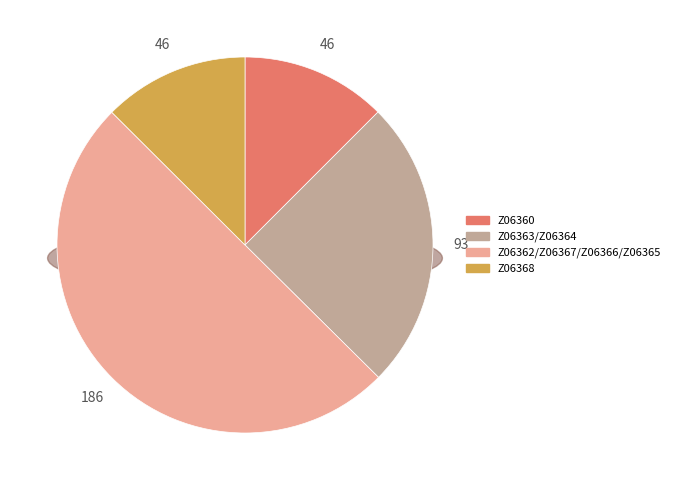

What is the largest slice in the pie chart?

Z06365